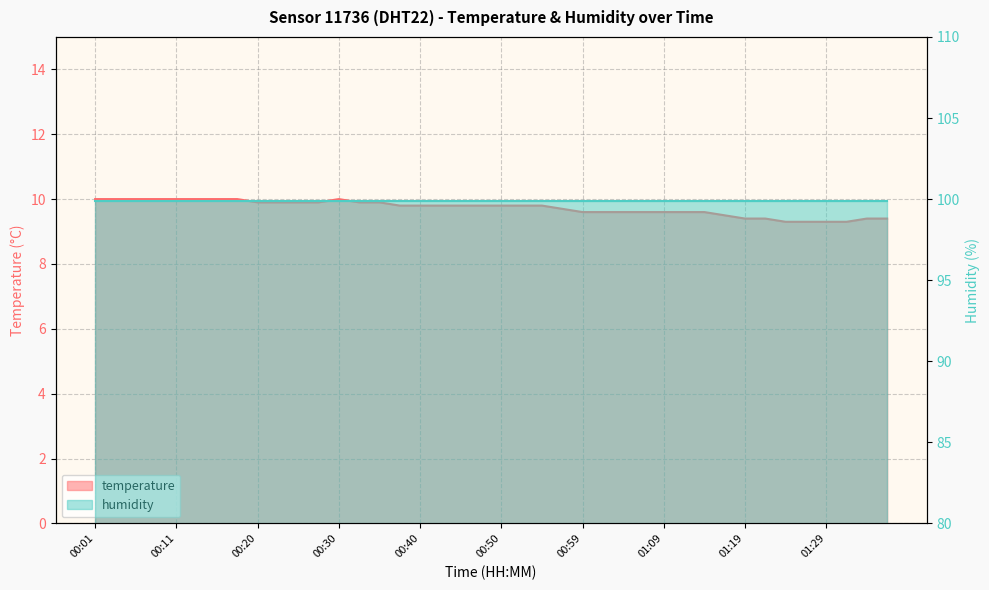

The chart shows a value of 10.0 at 00:18. True or false?

True